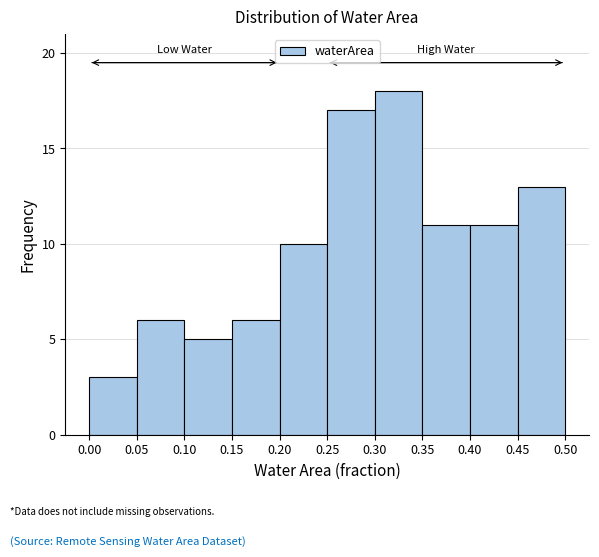

How tall is the bar that spans 0.05 to 0.10 on the x-axis? The values are not printed on the chart, so give them approximately, as read against the axis.

6